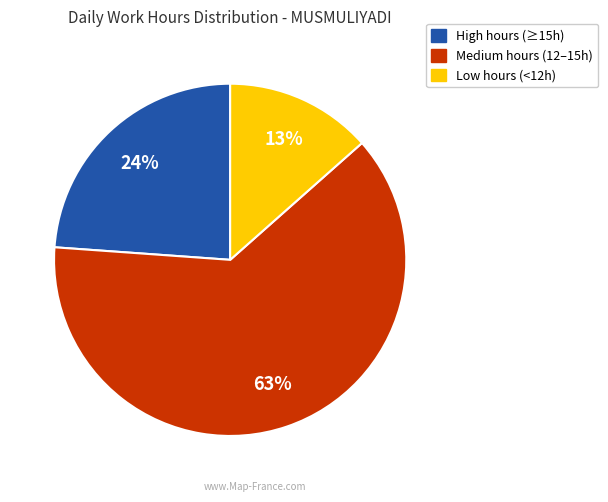

Is there a majority slice in this chart?

Yes